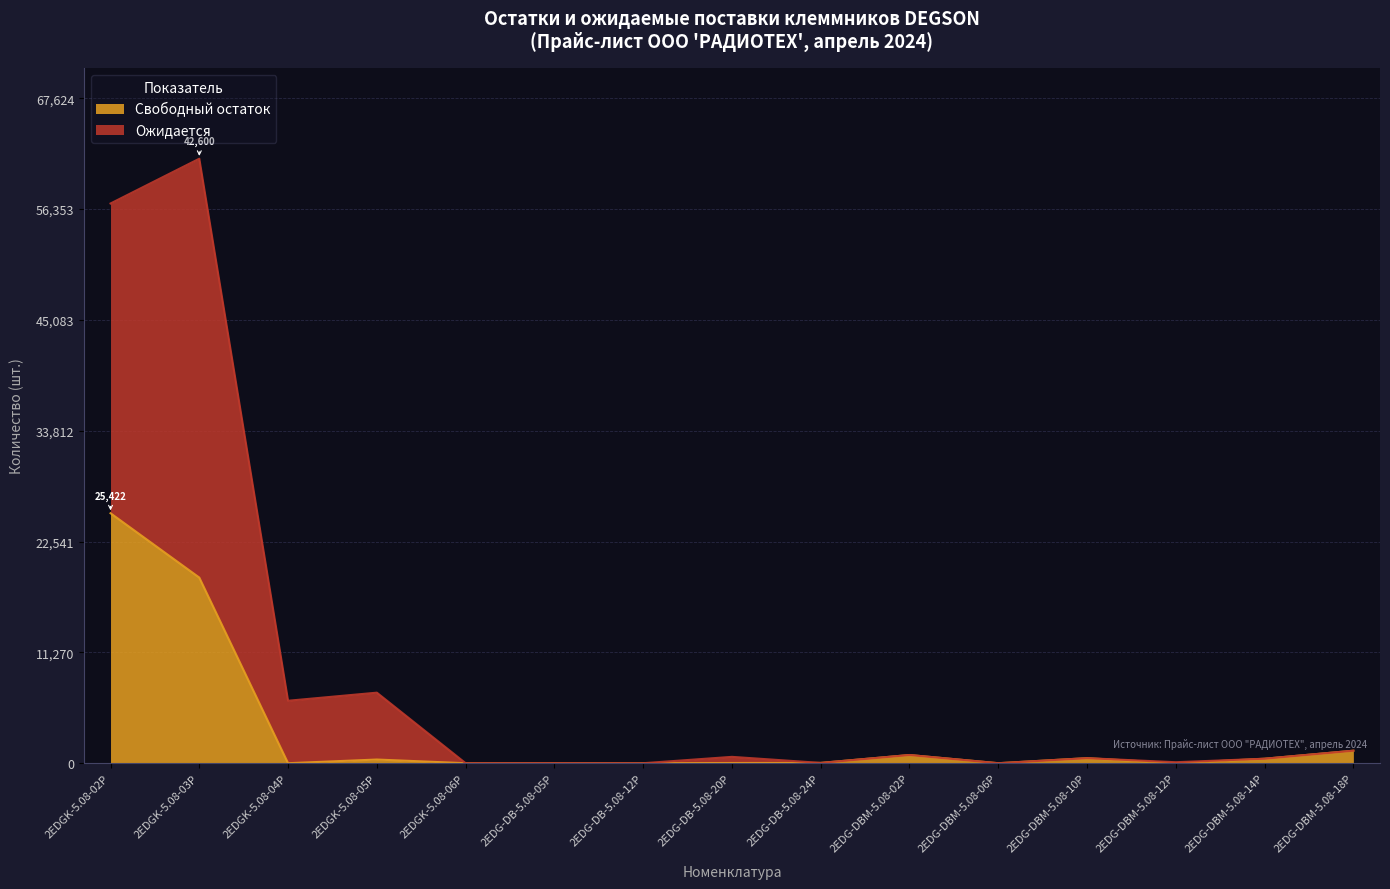

How many interior local valleys does the Свободный остаток series have?

5